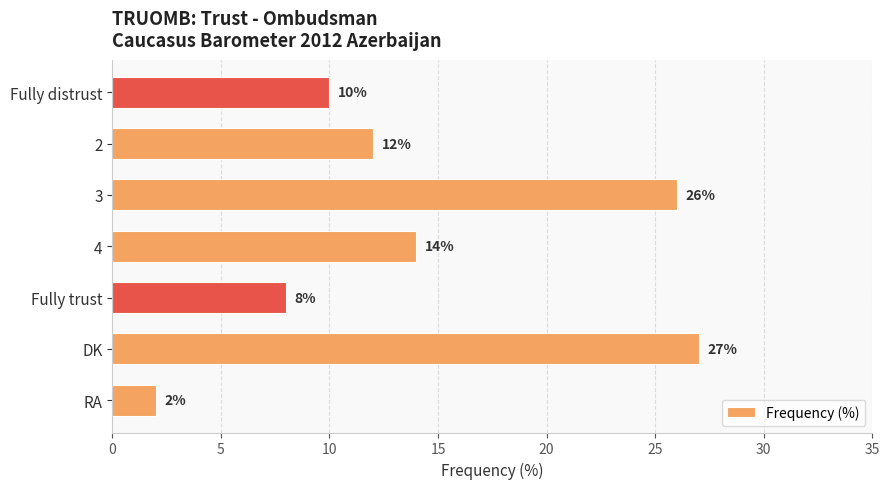

Between 4 and Fully distrust, which is larger?

4